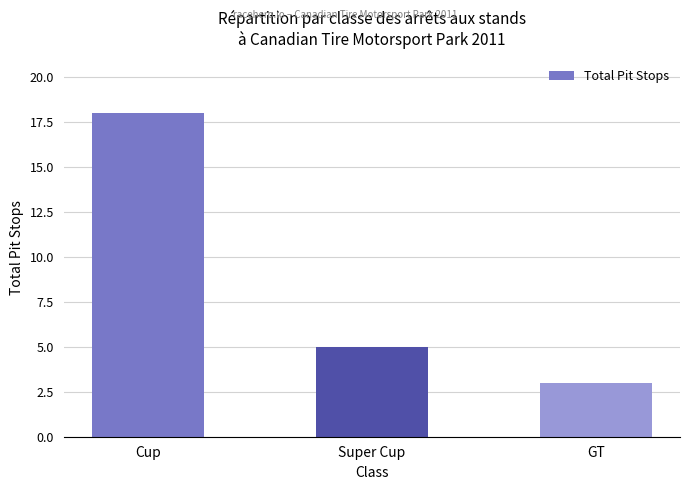

Are the bars grouped side by side (vs. stacked)?

No